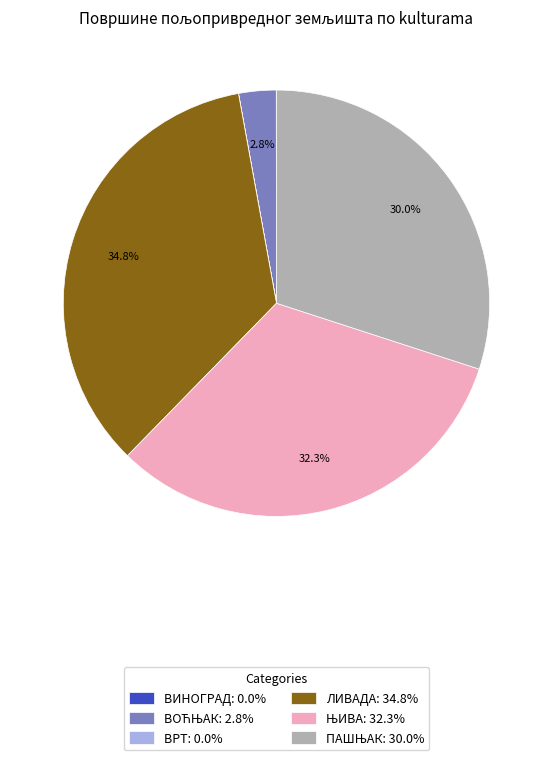

Does any single category account for the majority?

No